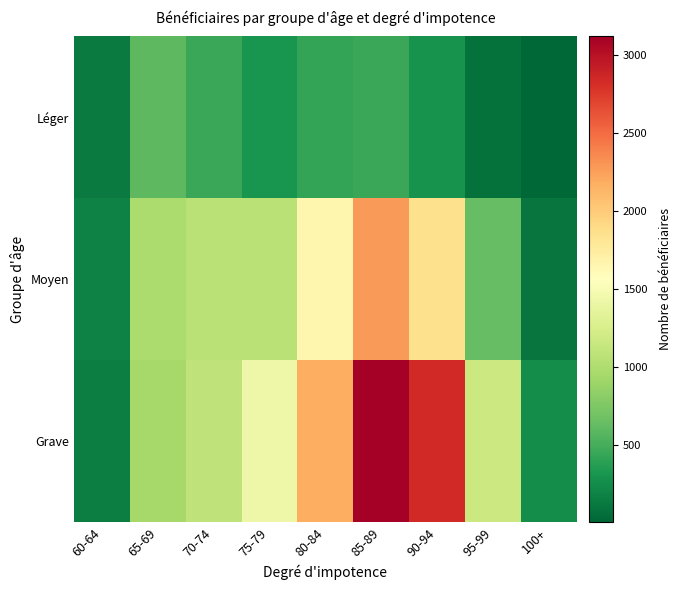

Which category has the lowest value across all series?

100+